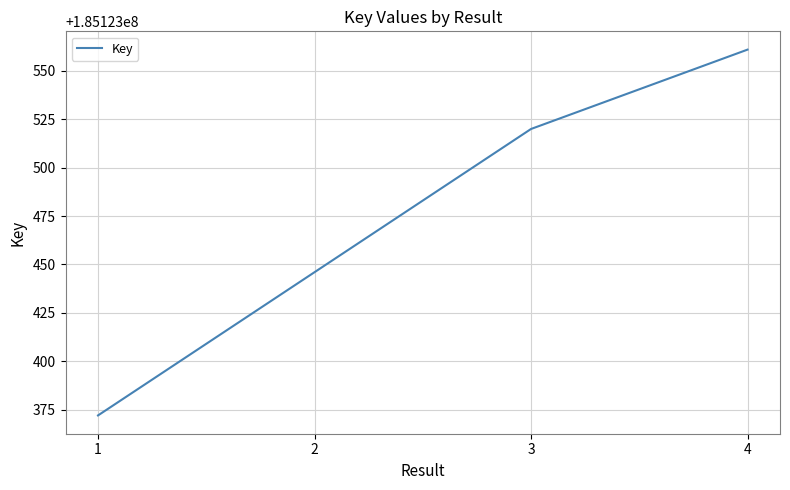

Is this an area chart (filled region under the line)?

No